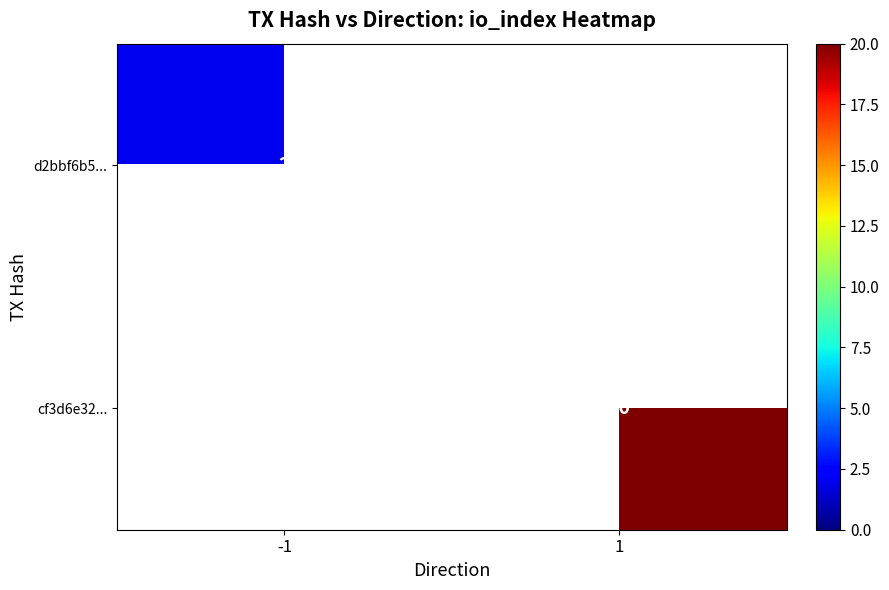

Is the value of cf3d6e32... at 1 greater than the value of d2bbf6b5... at -1?

Yes